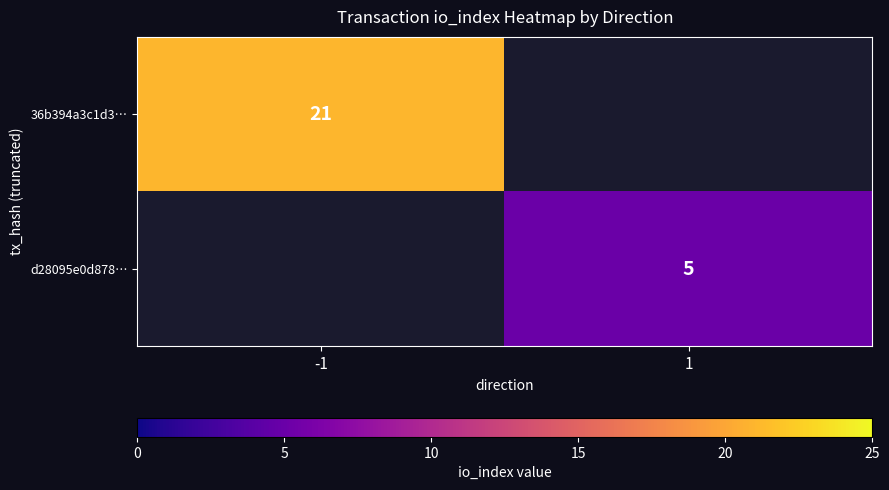

The 36b394a3c1d3… series shows 21 at -1. True or false?

True